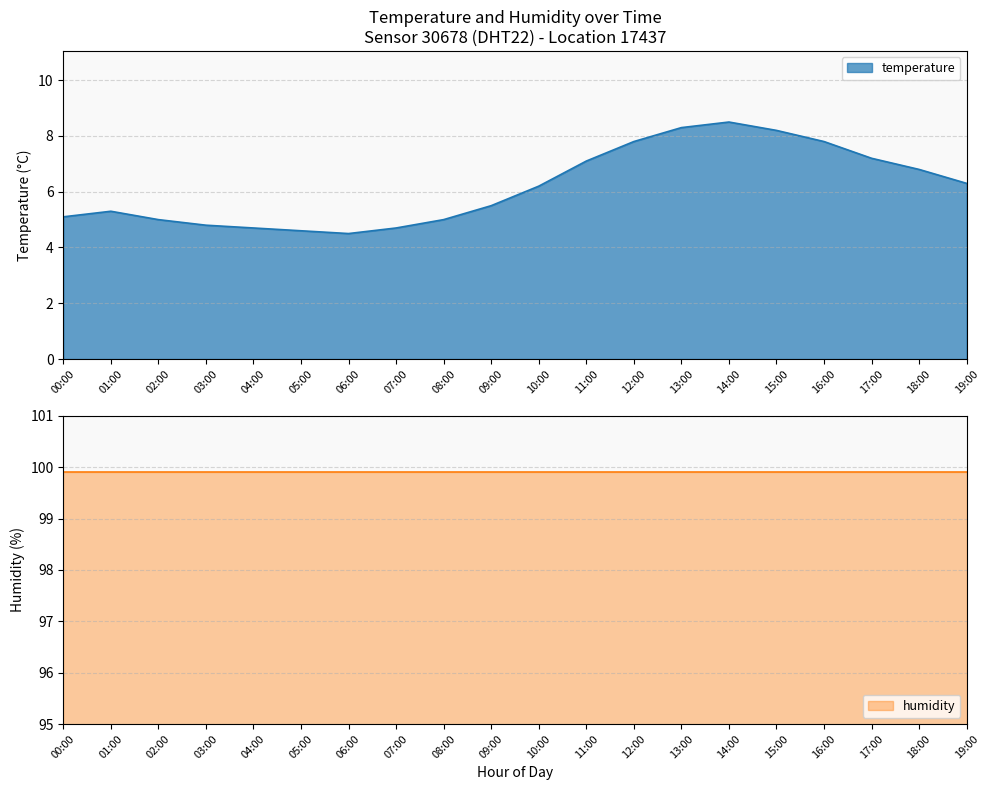

How many values are below 6?

10